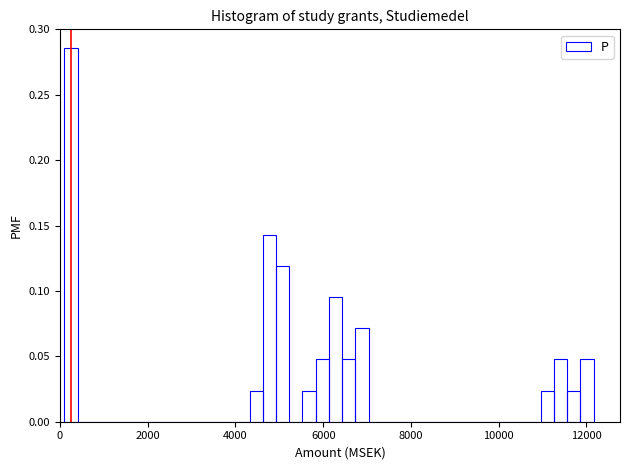

Read against the x-axis, roughly where is the centre of the tallest bar?

200